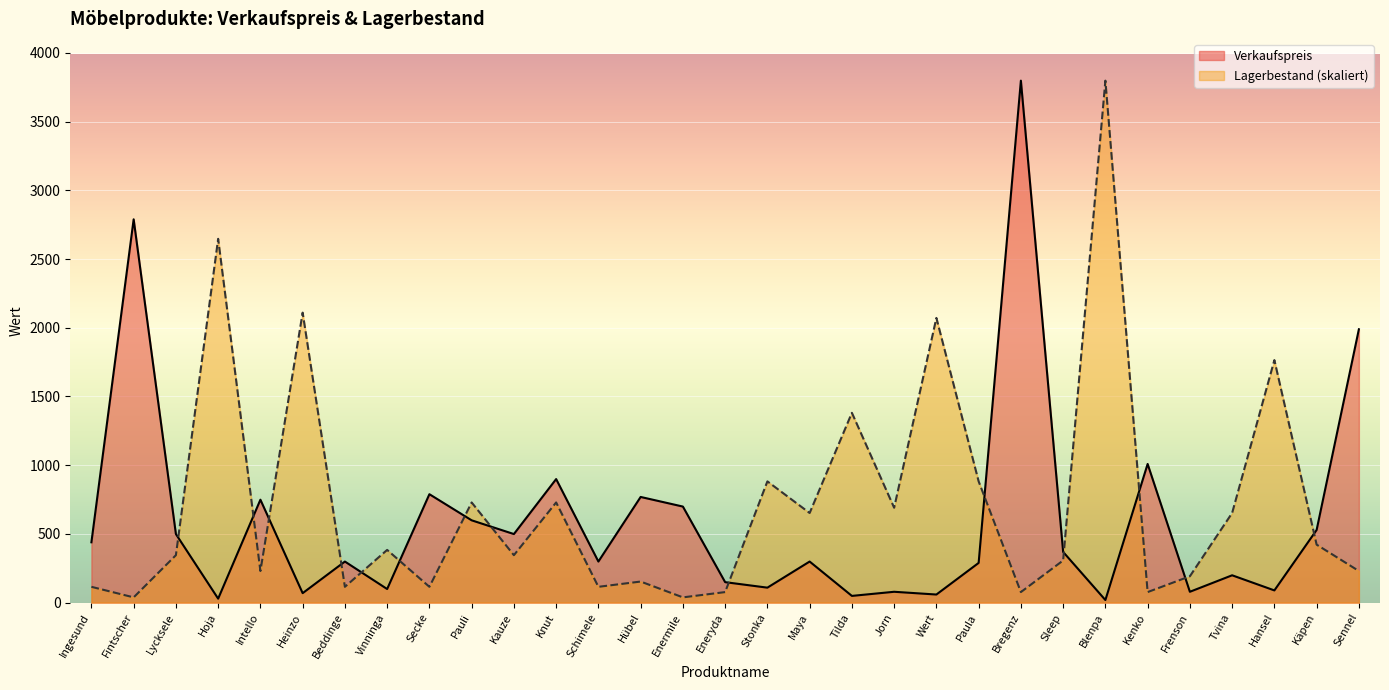

What is the minimum value shown in the chart?

19.0